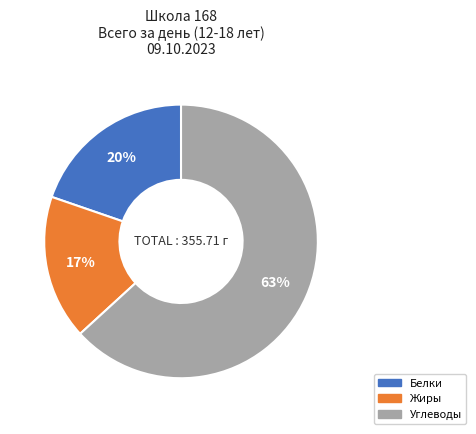

Combined, do Углеводы and Жиры account for over 50%?

Yes